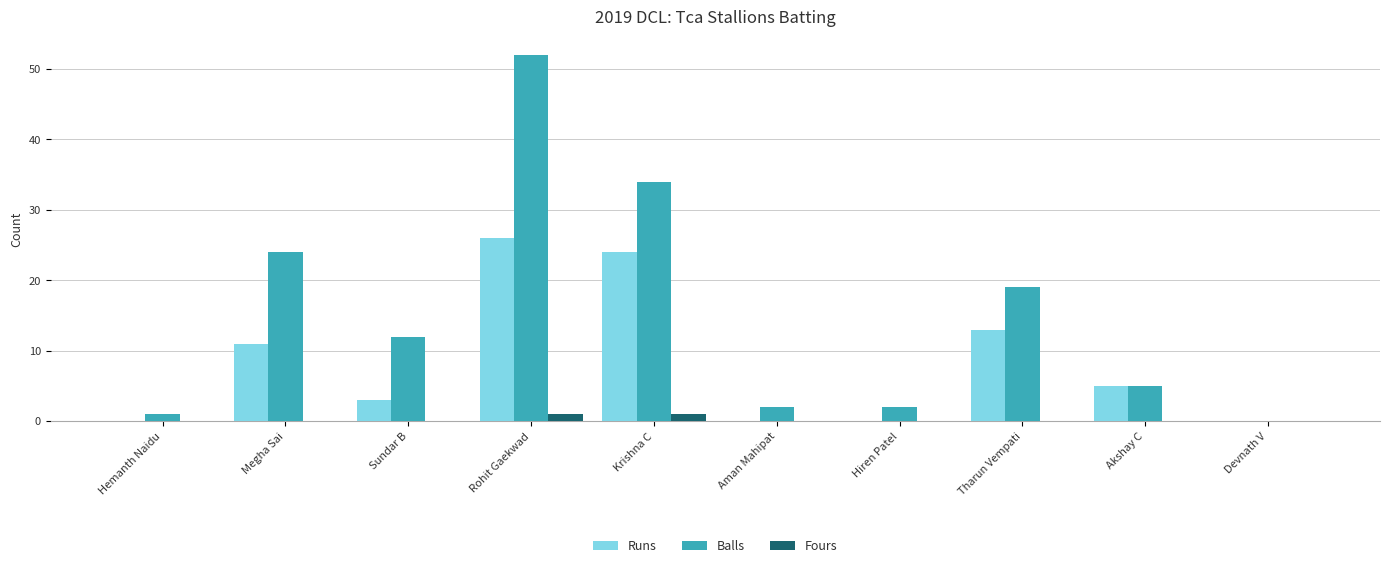

What is the highest value of the Runs series?

26